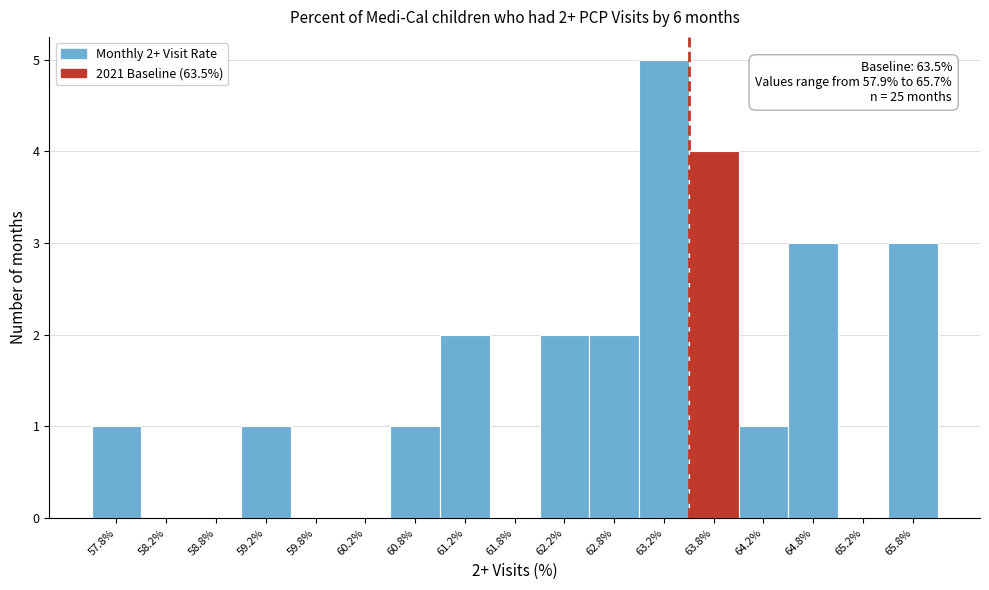

Which range on the x-axis has the tallest bar?

63.0 to 63.5